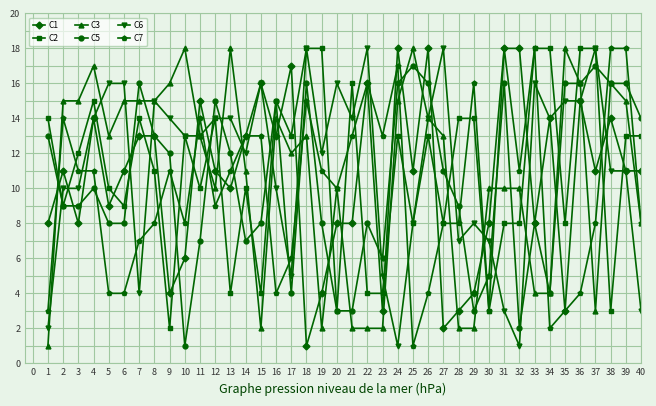

Which series changed the most between 7 and 34?

C5